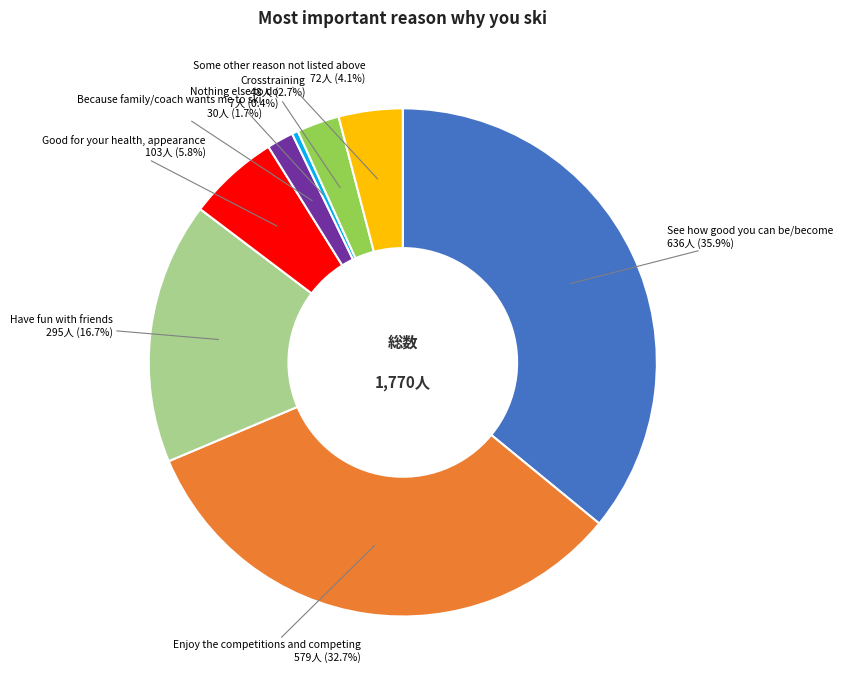

How many slices are in this pie chart?

8